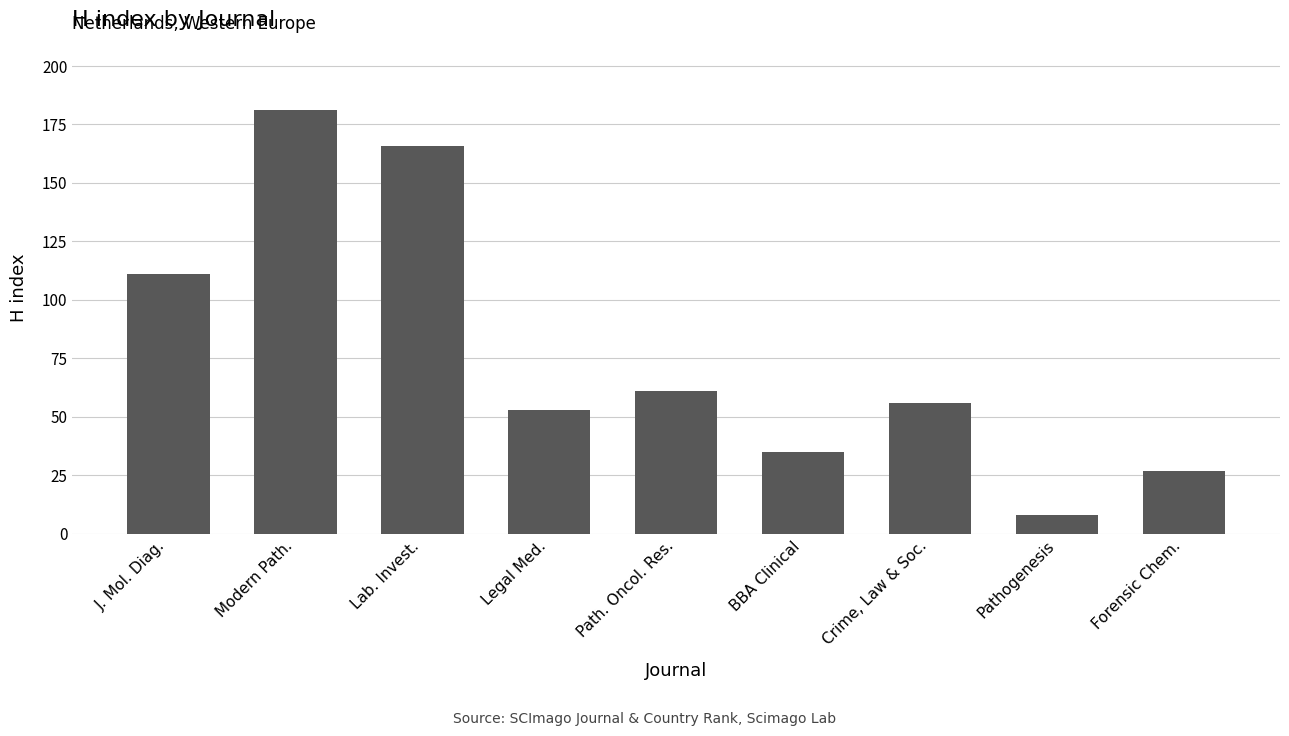

Reading left to right, what are all the values shown in this chart?

J. Mol. Diag.=111	Modern Path.=181	Lab. Invest.=166	Legal Med.=53	Path. Oncol. Res.=61	BBA Clinical=35	Crime, Law & Soc.=56	Pathogenesis=8	Forensic Chem.=27